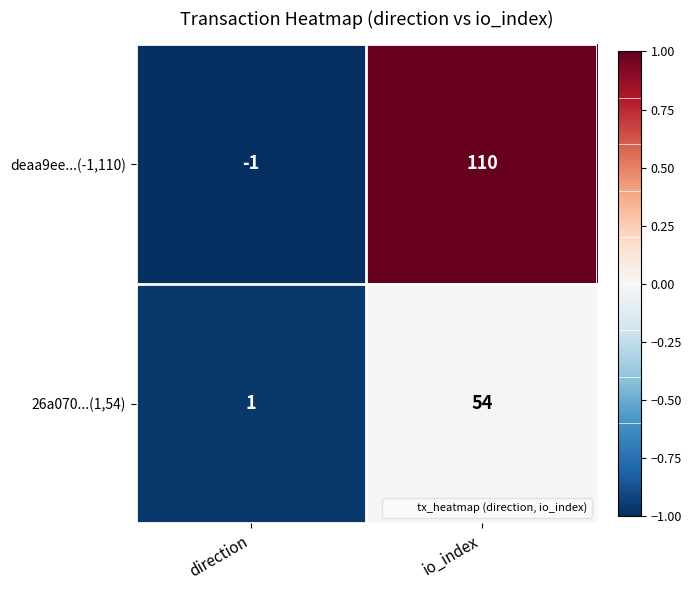

What is the average value of the 26a070...(1,54) series?

28